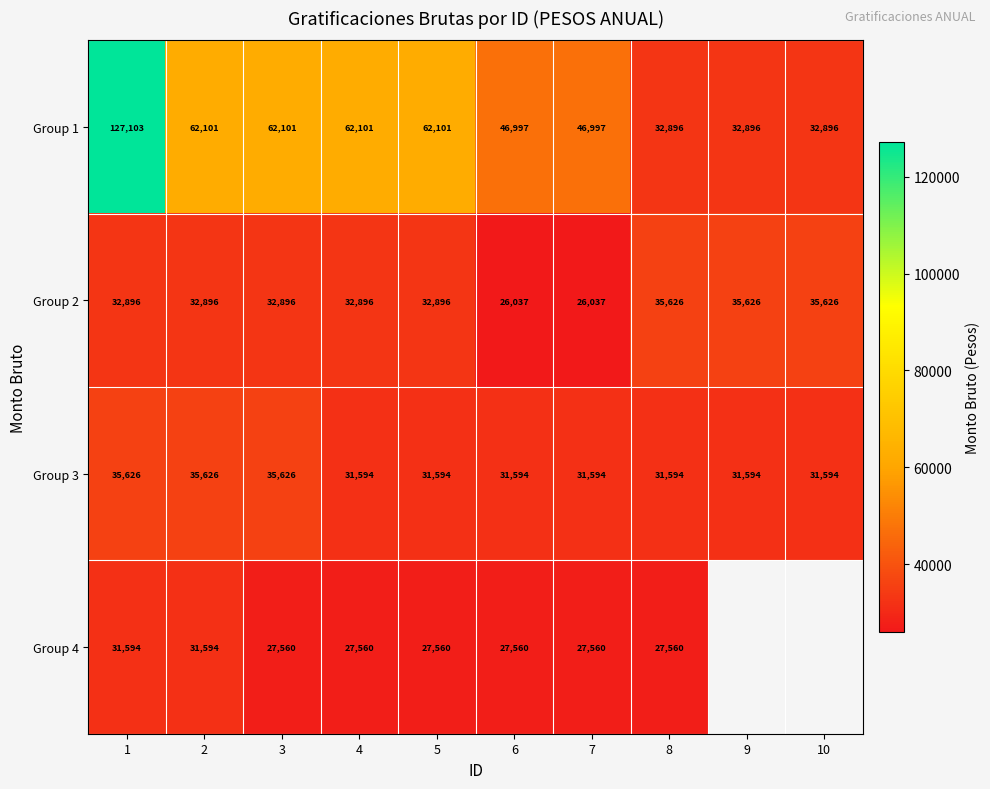

What is the spread (max minus min) of values at 6?

20960.0